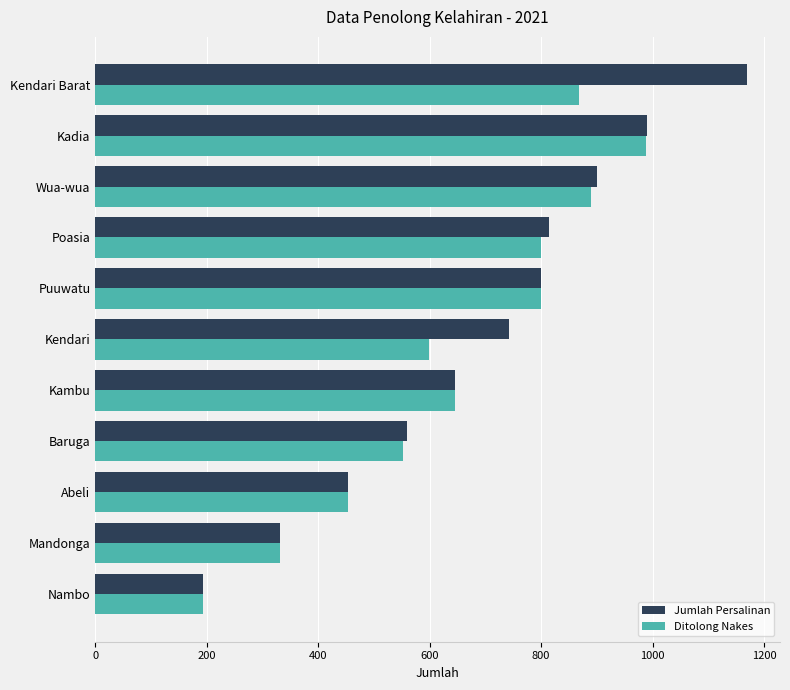

Where is Jumlah Persalinan nearest to the value 682?

Kambu